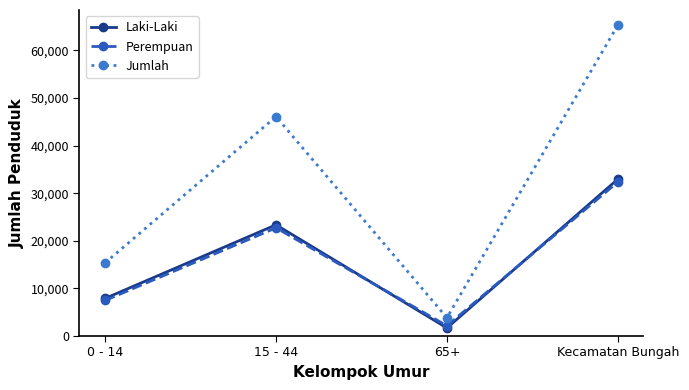

What is the maximum value shown in the chart?

65298